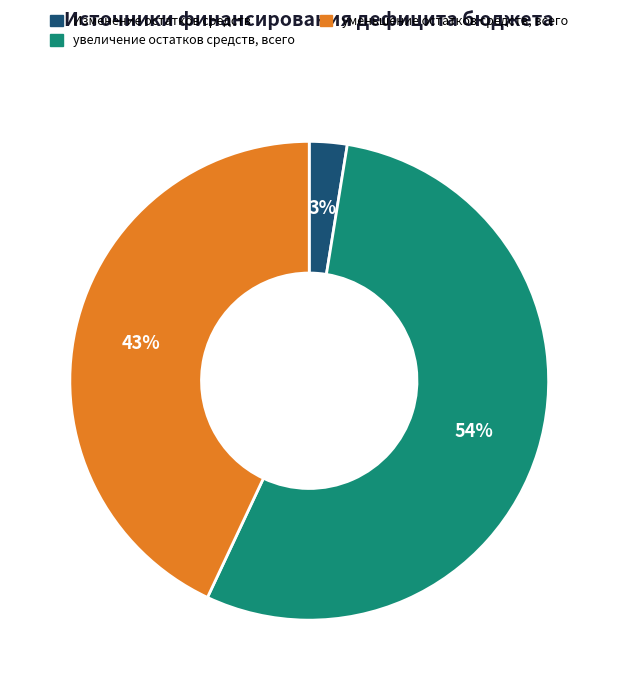

Which category has the biggest portion of the pie?

увеличение остатков средств, всего